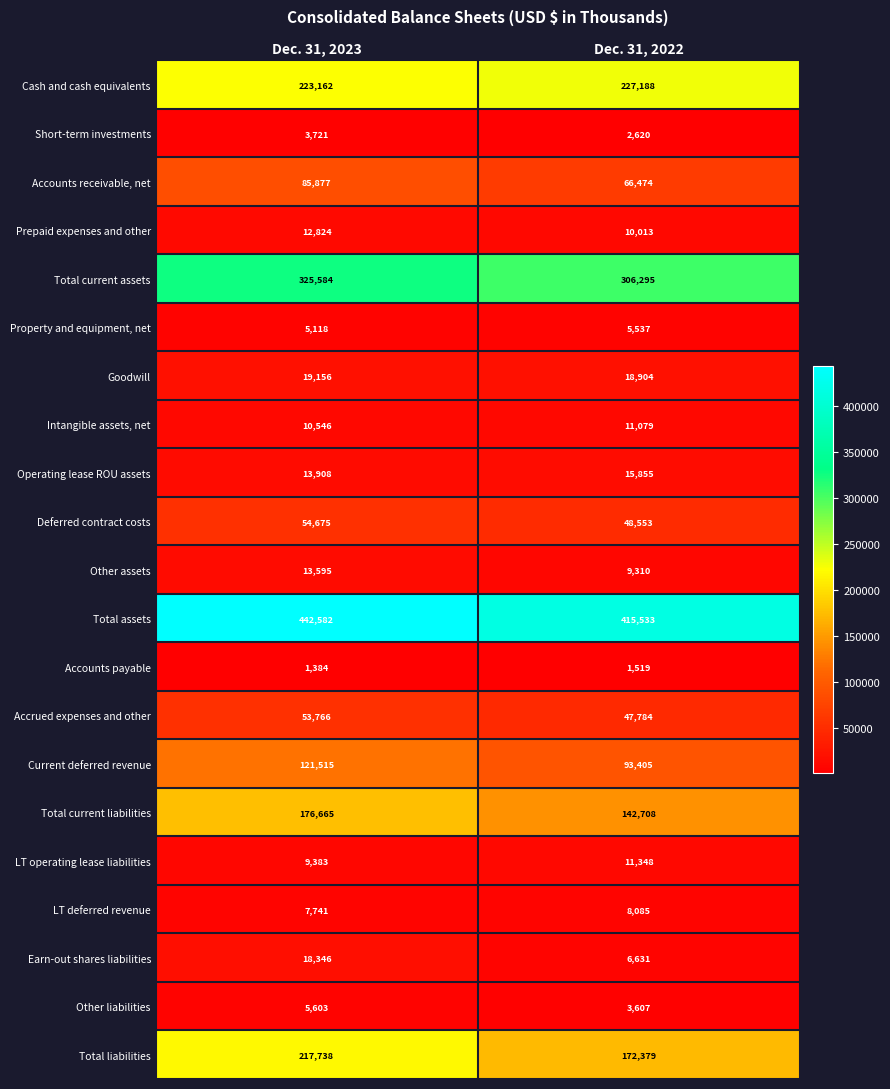

Which series has the widest spread of values?

Total liabilities